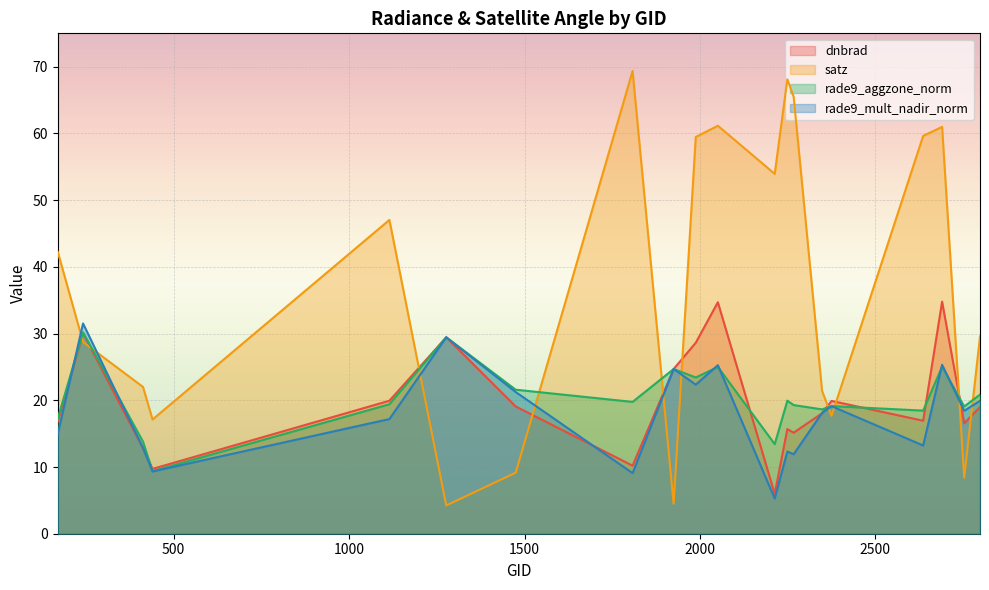

Is it true that rade9_mult_nadir_norm equals 29.4 at 2348?

False